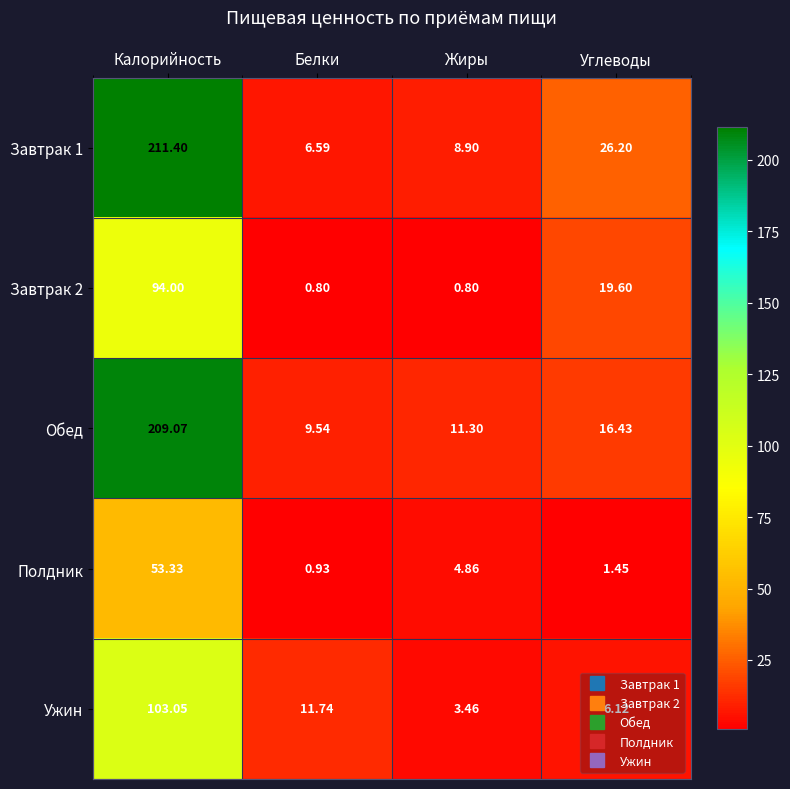

Which series has the largest range (max minus min)?

Завтрак 1